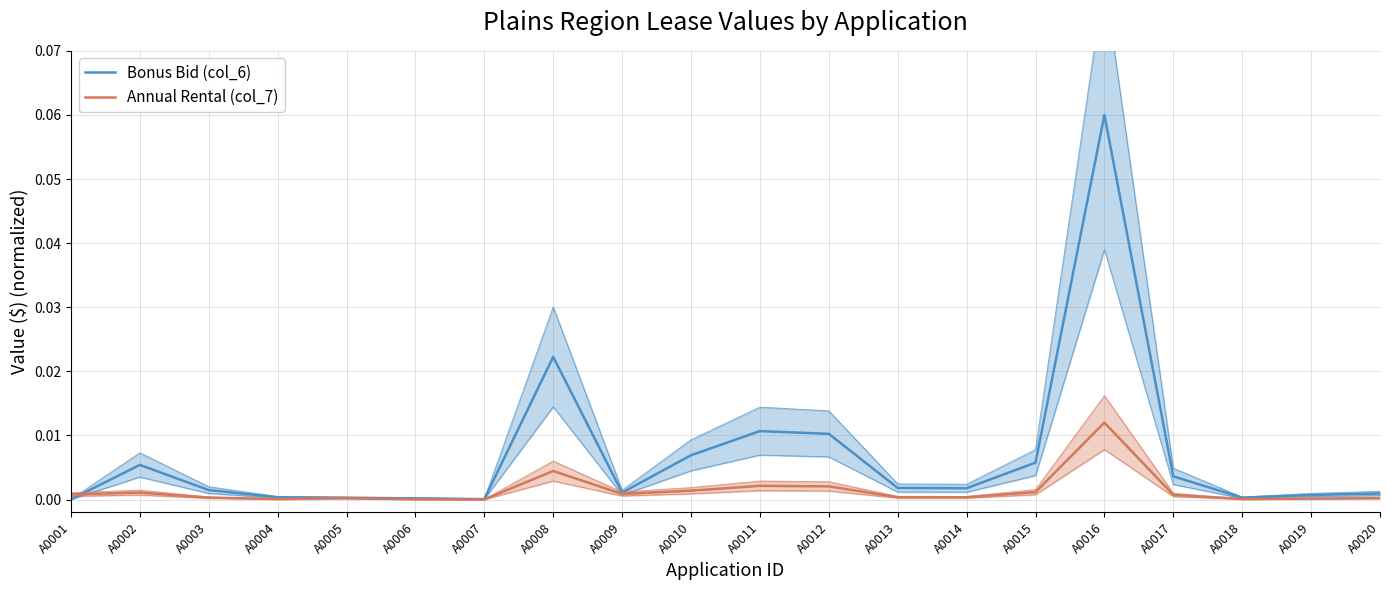

The Annual Rental (col_7) series shows 0.0 at A0018. True or false?

False